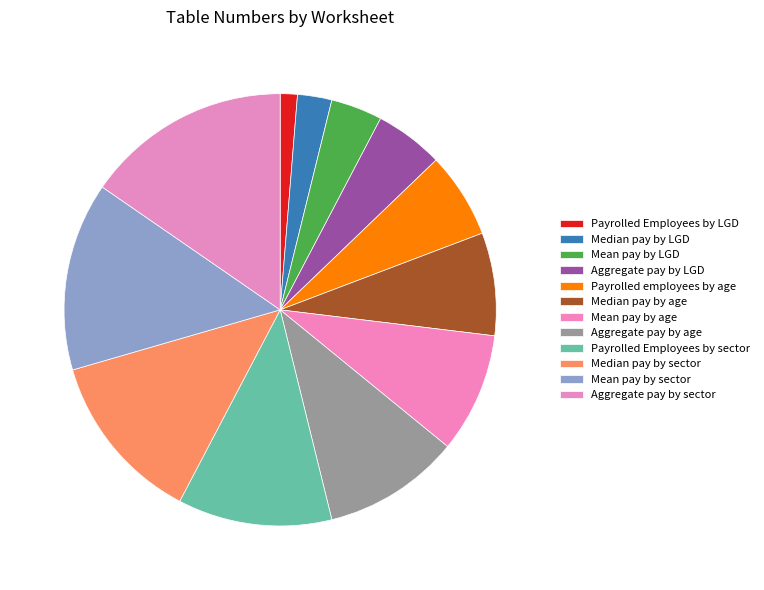

What is the largest slice in the pie chart?

Aggregate pay by sector